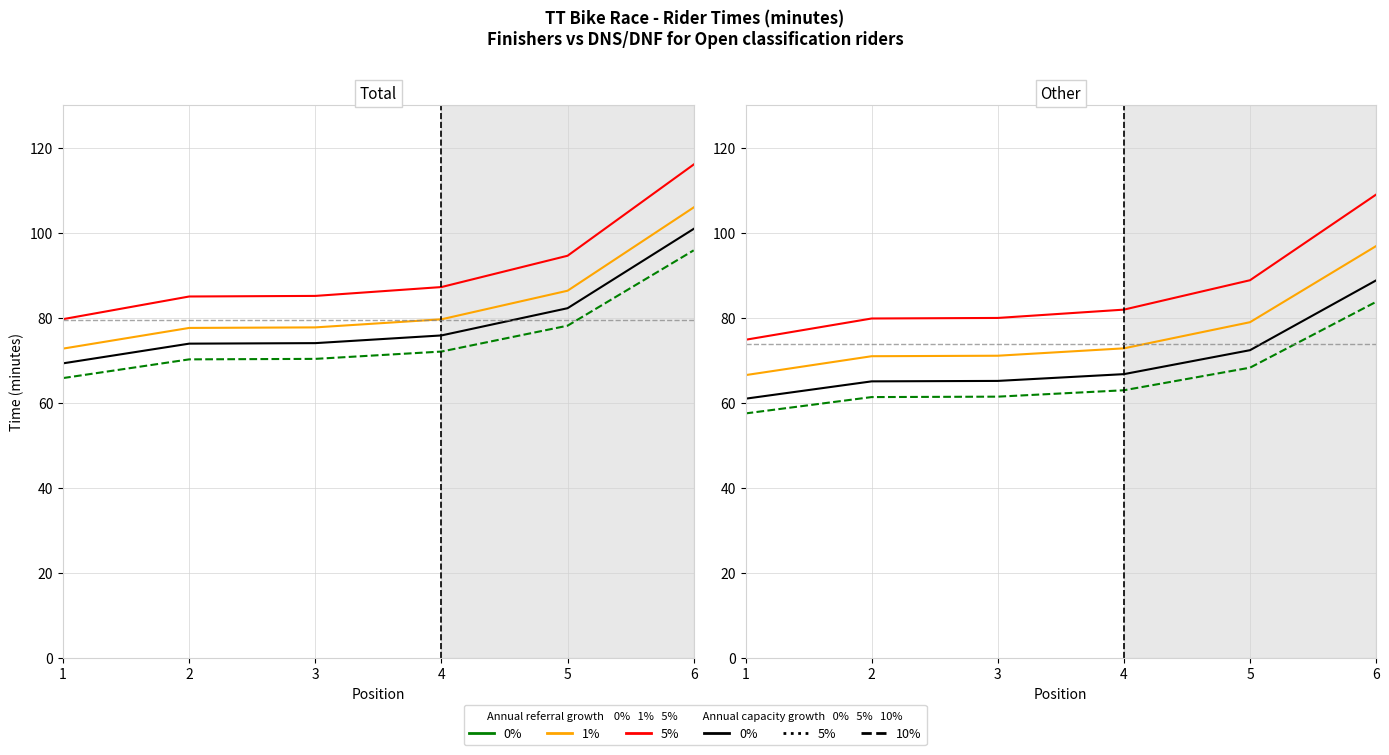

What is the sum of the 5% values at 4 and 6?

190.8